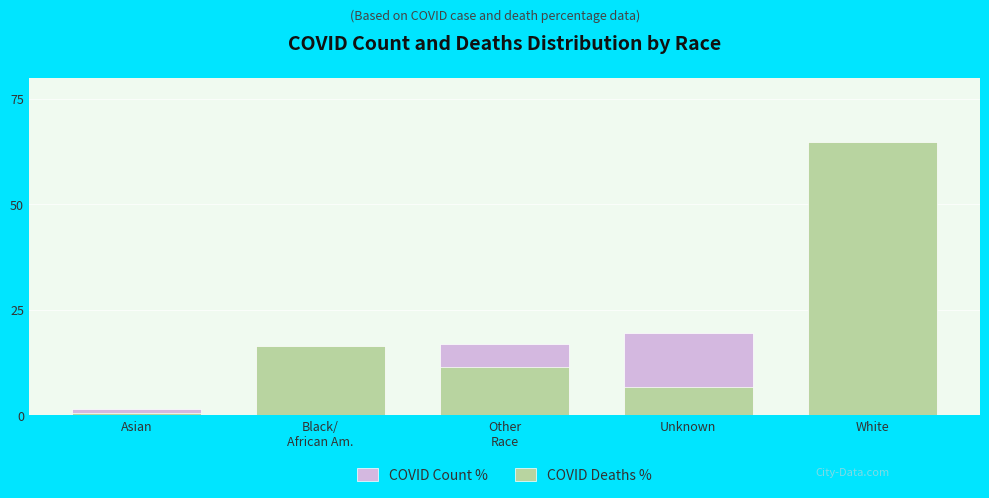

What are all the series names shown in the legend?

COVID Count %, COVID Deaths %